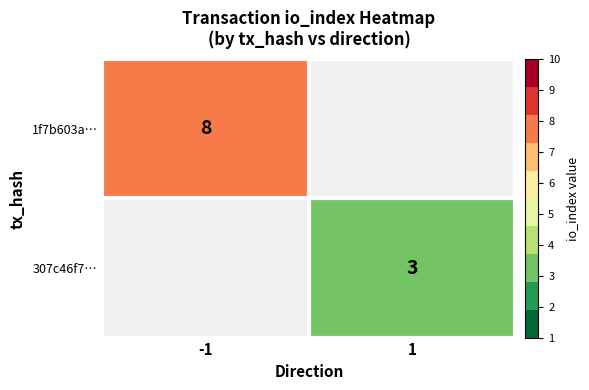

At which category is the sum across all series the highest?

-1